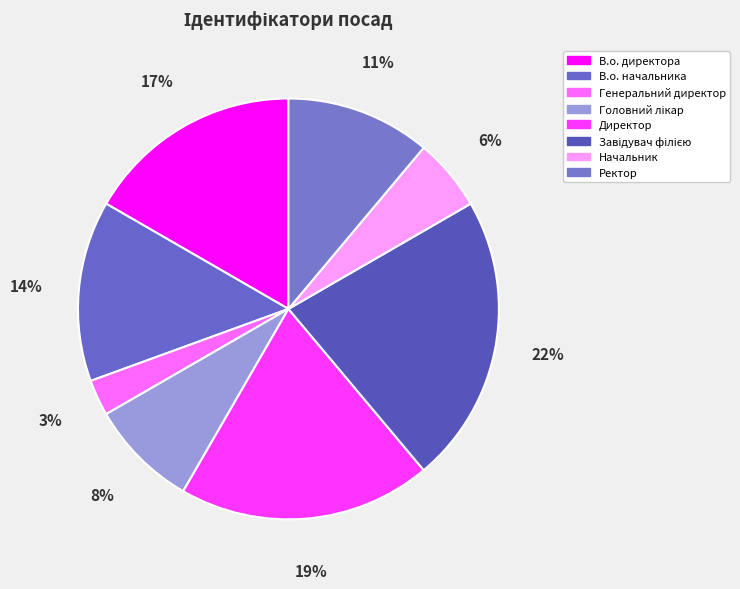

What percentage is the В.о. директора slice, to the nearest percent?

17%